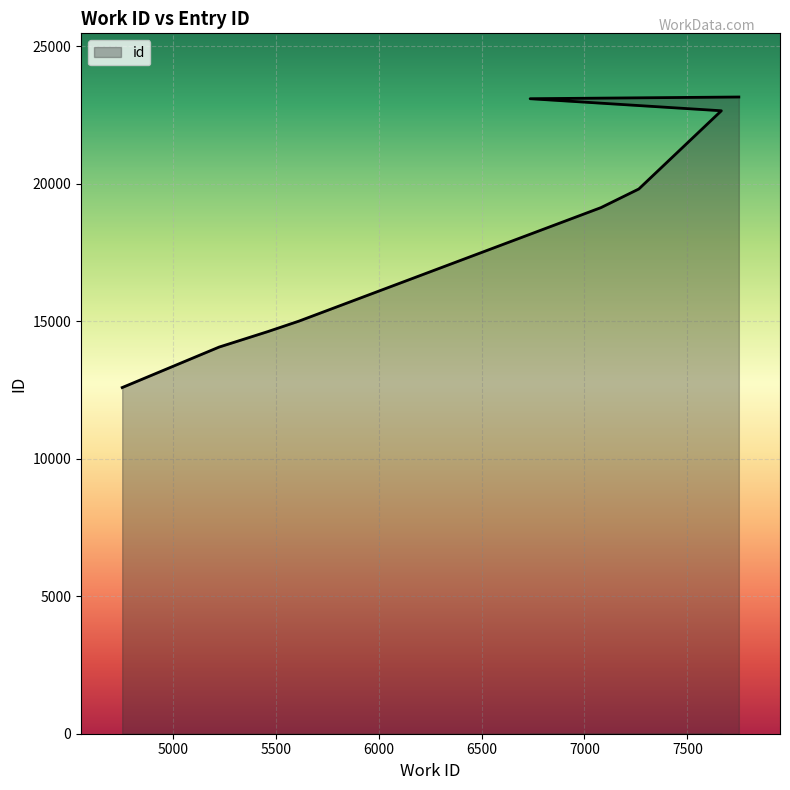

How many values are below 19125?

4